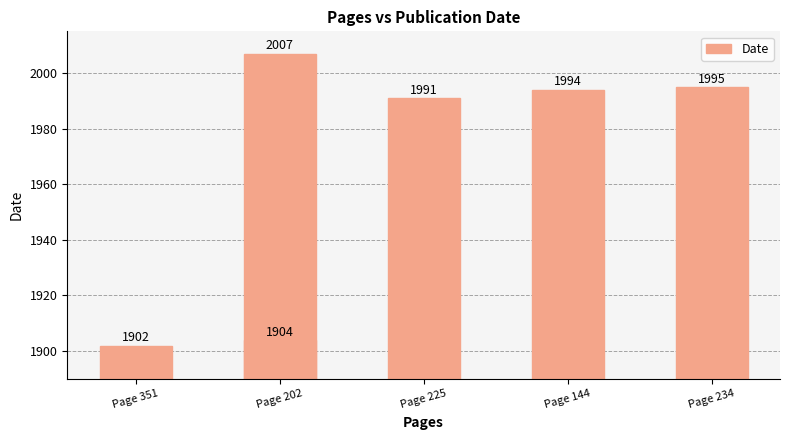

The value at Page 225 is 971. True or false?

False